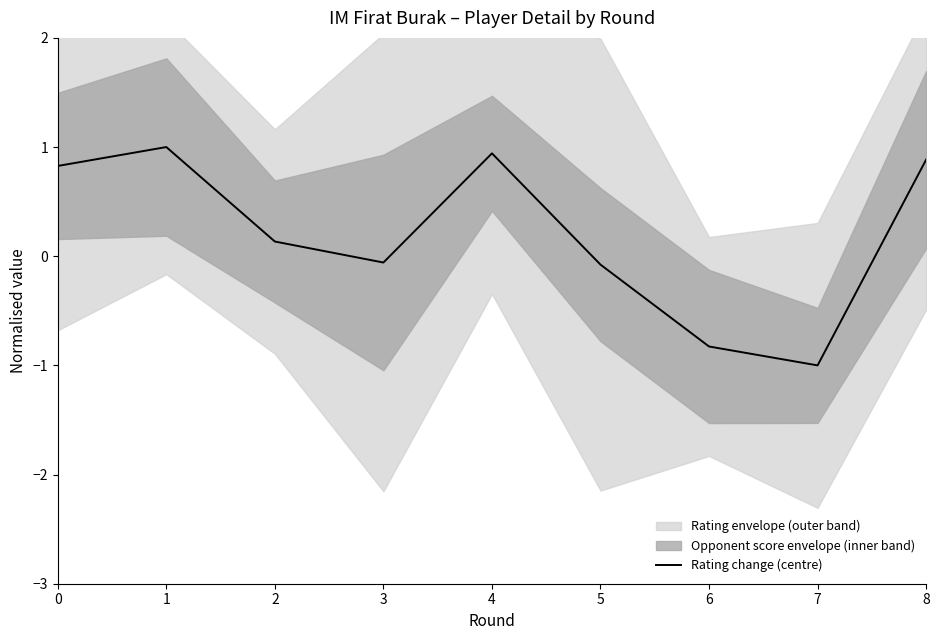

List the labels in order of value, largest first.

1, 4, 8, 0, 2, 3, 5, 6, 7